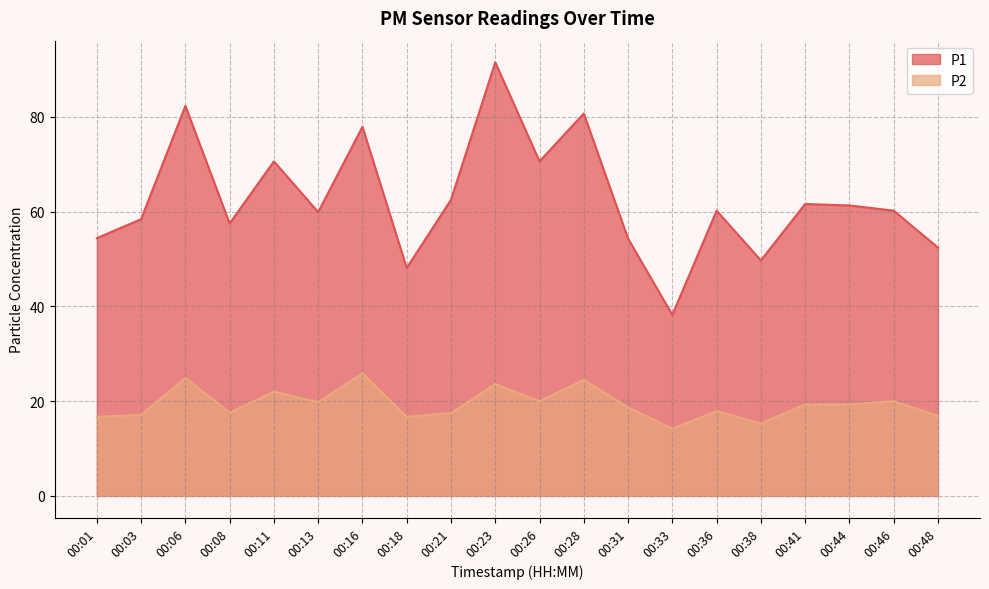

True or false: P1 and P2 cross at least once.

False